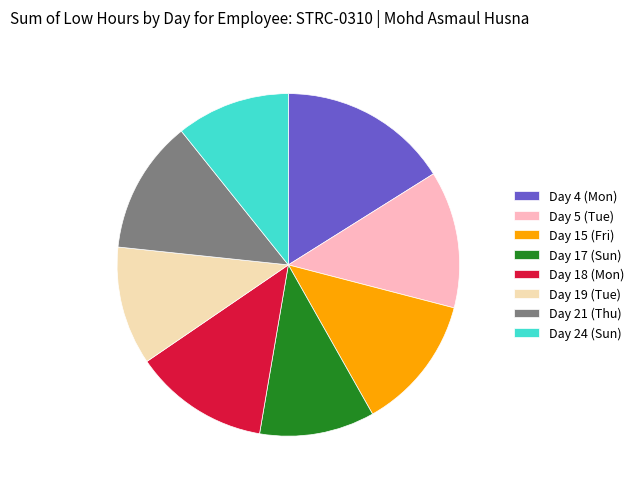

Is the sum of Day 21 (Thu) and Day 17 (Sun) greater than half?

No